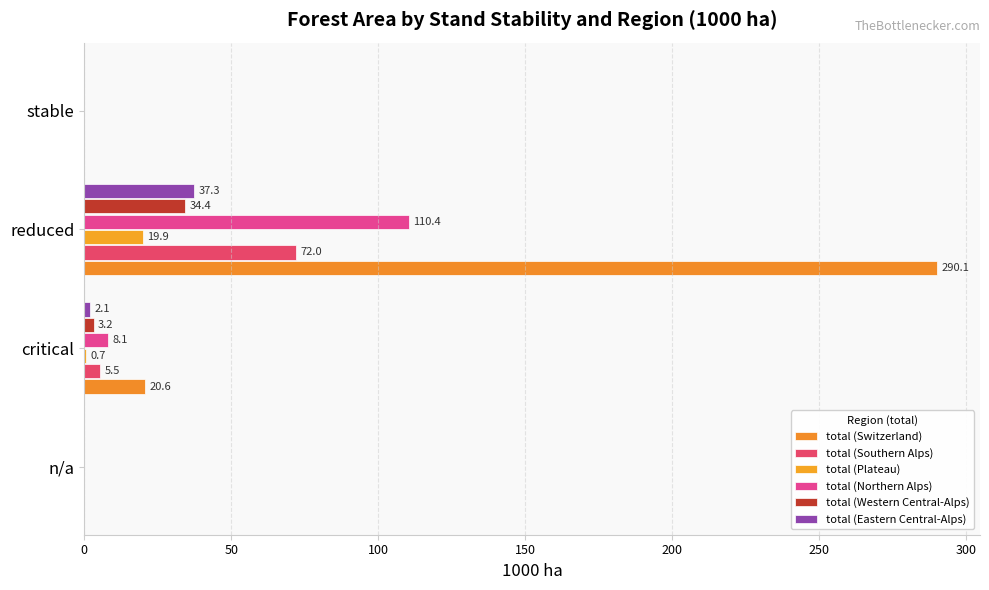

How many values in the total (Switzerland) series exceed 20?

2